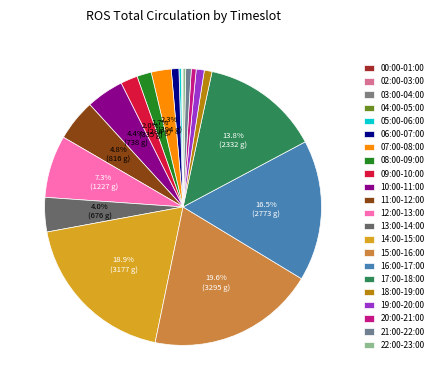

Does 08:00-09:00 represent more than half of the total?

No